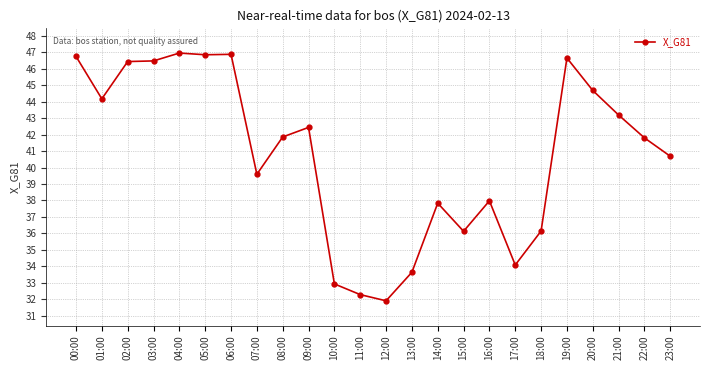

How many lines are shown in the chart?

1